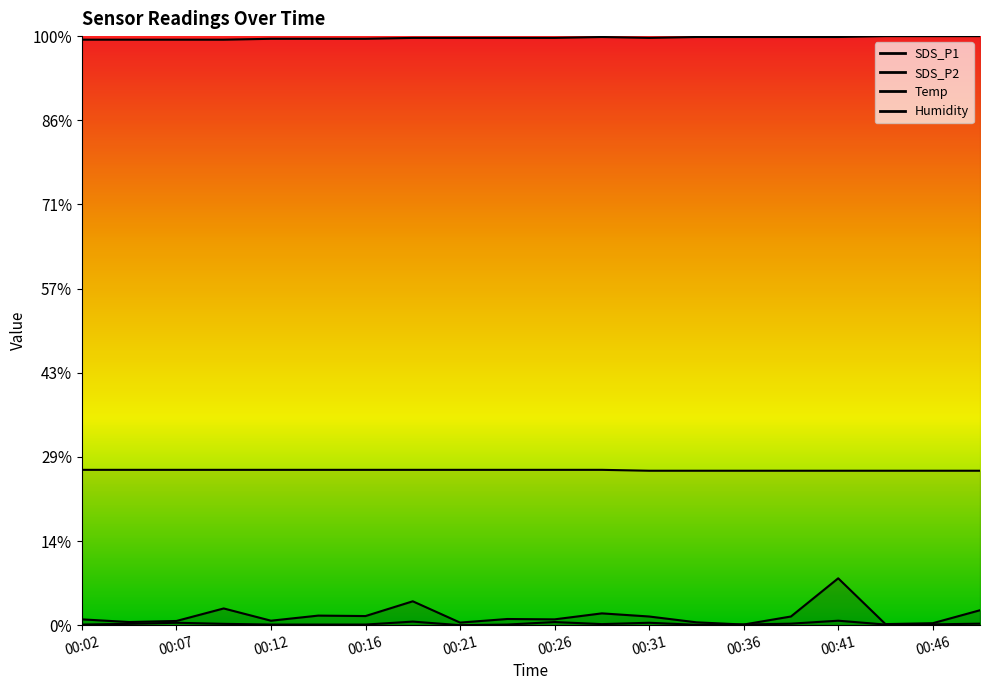

What is the spread (max minus min) of values at 00:19?

6.9